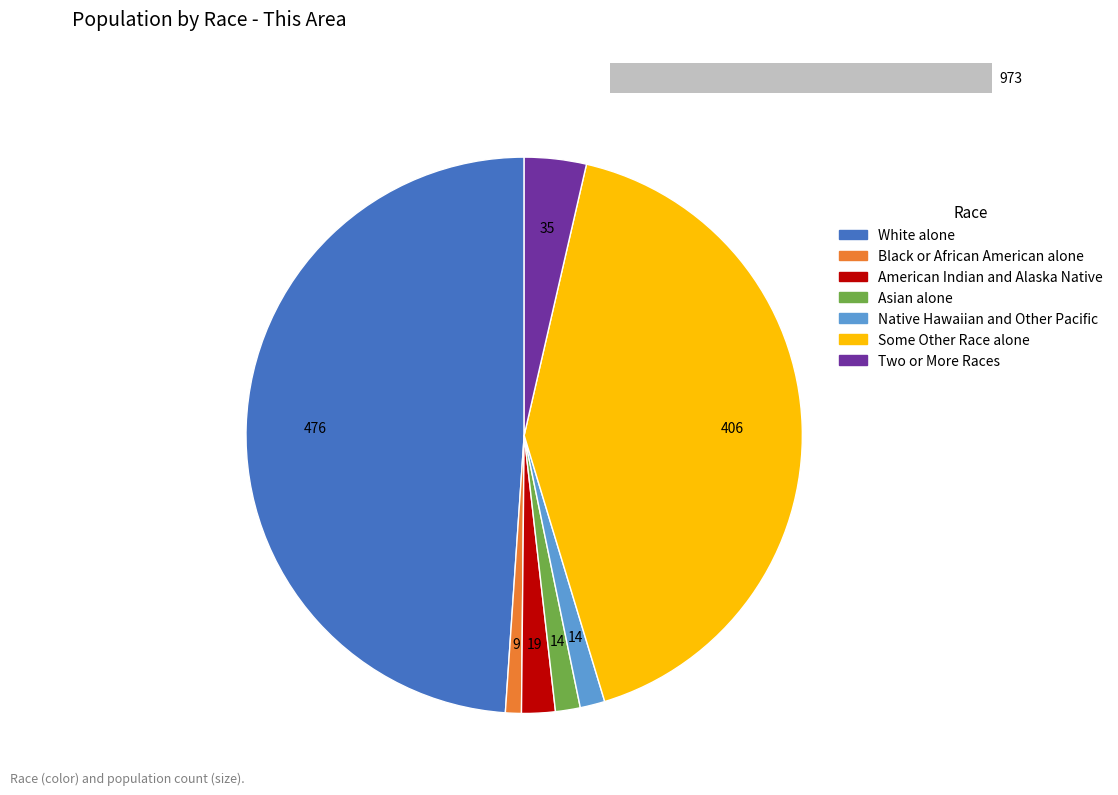

Count the number of slices in the pie.

7